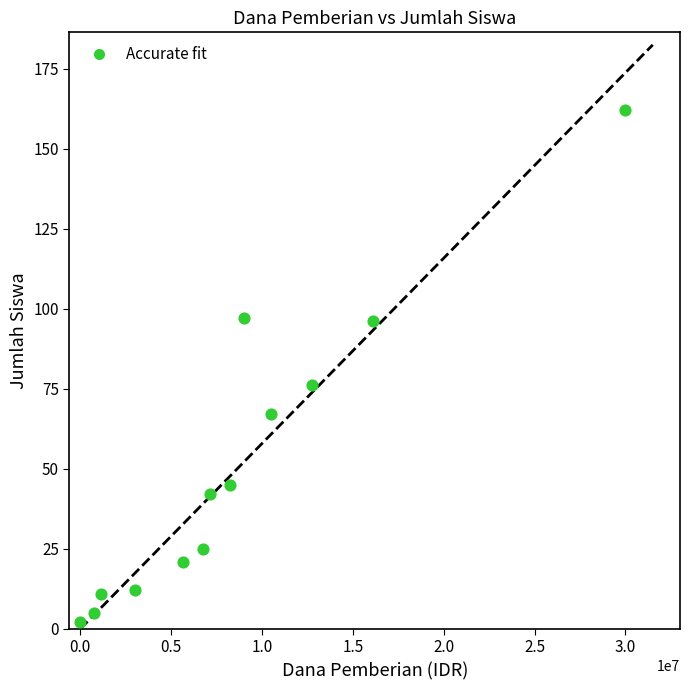

What is the range of X values (max minus min)?

30000000